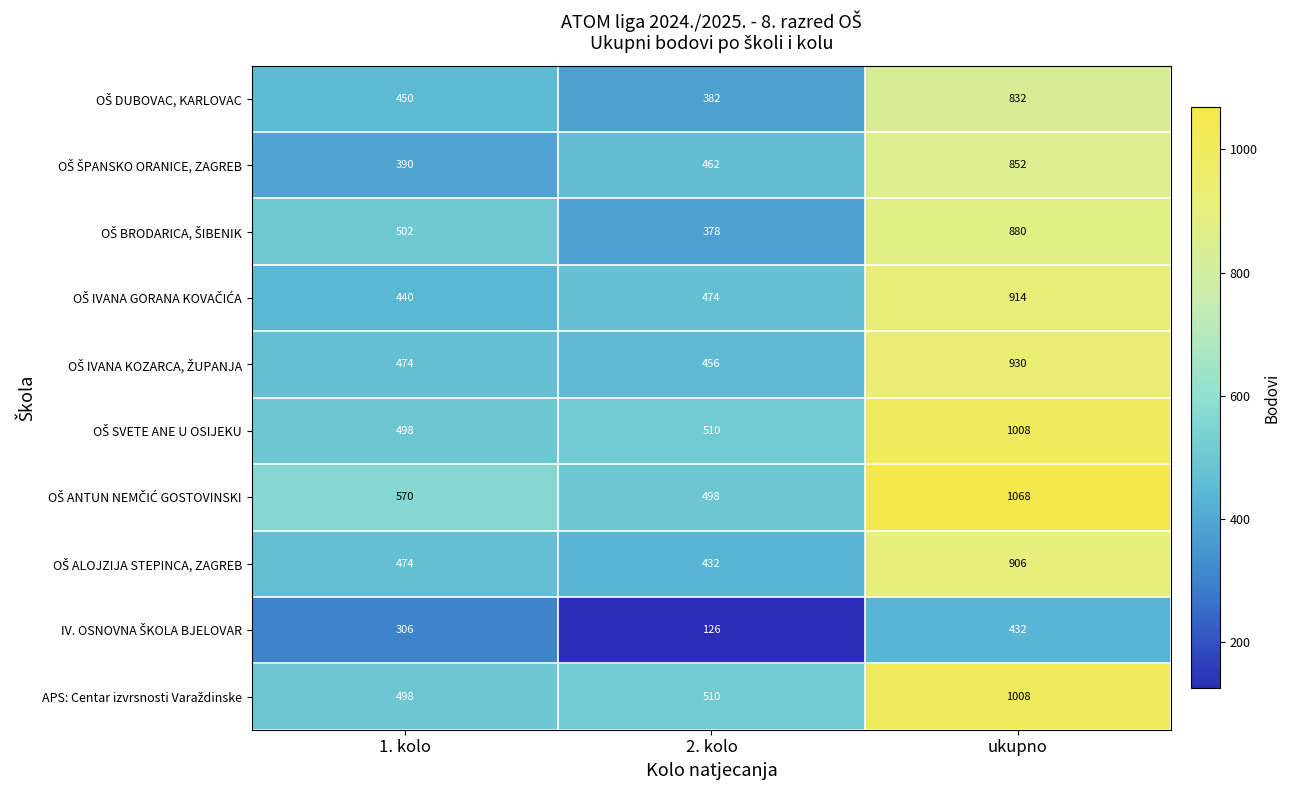

How many series are shown in this chart?

10